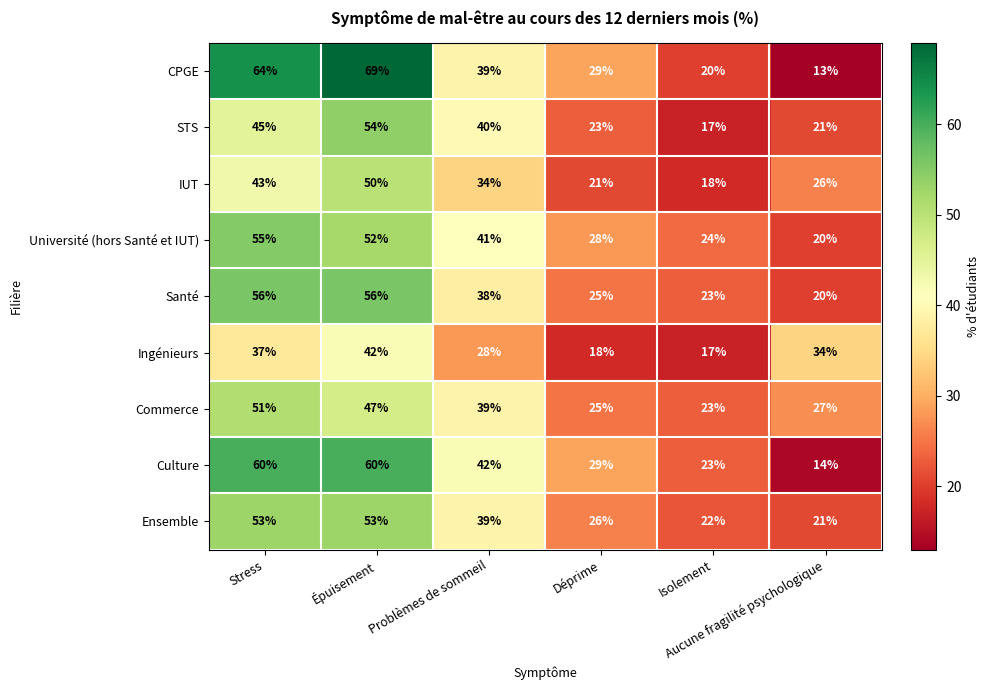

What is the sum of all Université (hors Santé et IUT) values?

220